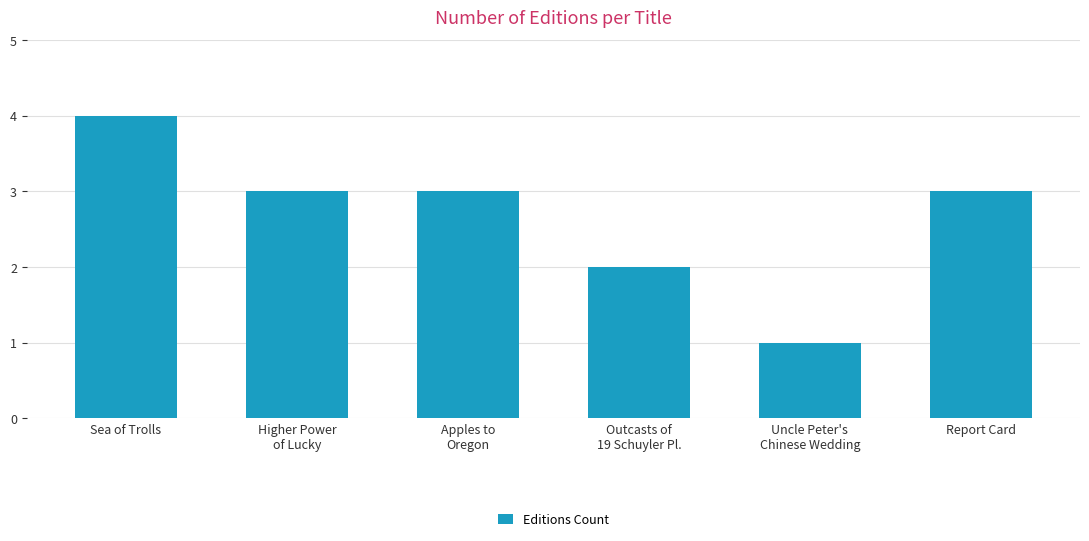

What is the greatest value displayed?

4